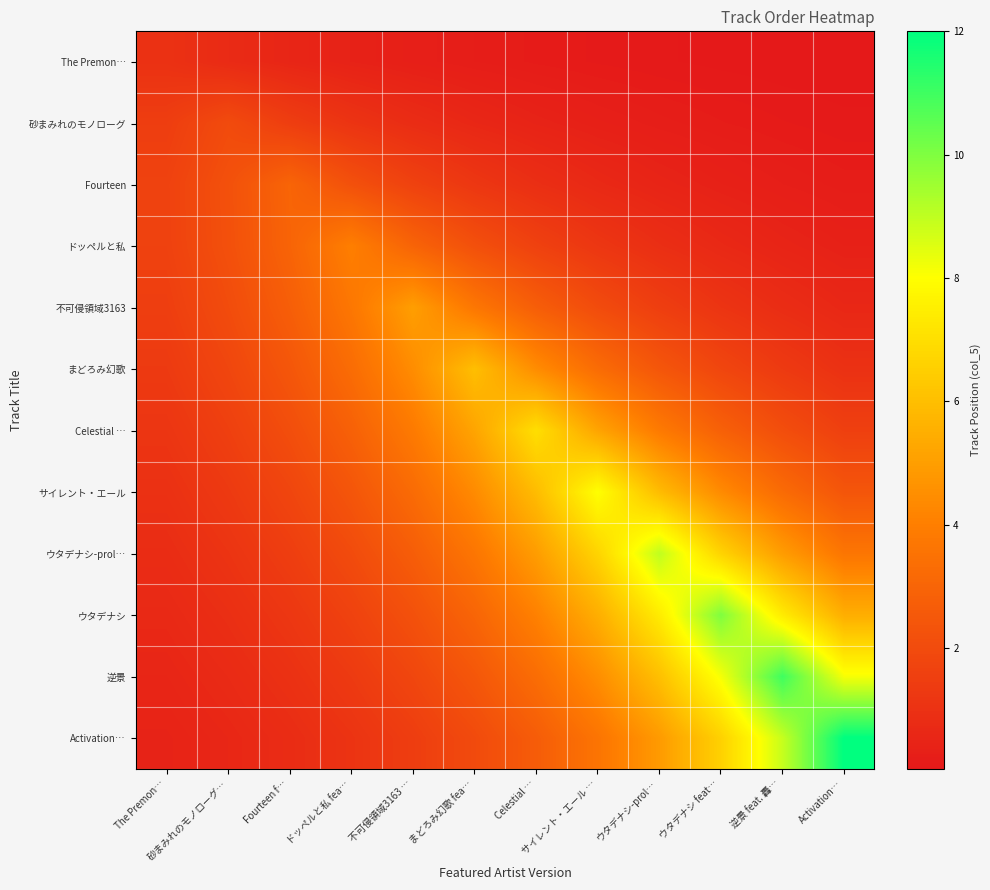

Reading left to right, extract all data points from this chart.

The Premon…: The Premon…=1.0	砂まみれのモノローグ…=0.7	Fourteen f…=0.5	ドッペルと私 fea…=0.4	不可侵領域3163 …=0.3	まどろみ幻歌 fea…=0.2	Celestial …=0.2	サイレント・エール …=0.1	ウタデナシ-prol…=0.1	ウタデナシ feat…=0.1	逆景 feat. 轟…=0.0	Activation…=0.0
砂まみれのモノローグ: The Premon…=1.5	砂まみれのモノローグ…=2.0	Fourteen f…=1.5	ドッペルと私 fea…=1.1	不可侵領域3163 …=0.8	まどろみ幻歌 fea…=0.6	Celestial …=0.4	サイレント・エール …=0.3	ウタデナシ-prol…=0.2	ウタデナシ feat…=0.2	逆景 feat. 轟…=0.1	Activation…=0.1
Fourteen: The Premon…=1.6	砂まみれのモノローグ…=2.2	Fourteen f…=3.0	ドッペルと私 fea…=2.2	不可侵領域3163 …=1.6	まどろみ幻歌 fea…=1.2	Celestial …=0.9	サイレント・エール …=0.7	ウタデナシ-prol…=0.5	ウタデナシ feat…=0.4	逆景 feat. 轟…=0.3	Activation…=0.2
ドッペルと私: The Premon…=1.6	砂まみれのモノローグ…=2.2	Fourteen f…=3.0	ドッペルと私 fea…=4.0	不可侵領域3163 …=3.0	まどろみ幻歌 fea…=2.2	Celestial …=1.6	サイレント・エール …=1.2	ウタデナシ-prol…=0.9	ウタデナシ feat…=0.7	逆景 feat. 轟…=0.5	Activation…=0.4
不可侵領域3163: The Premon…=1.5	砂まみれのモノローグ…=2.0	Fourteen f…=2.7	ドッペルと私 fea…=3.7	不可侵領域3163 …=5.0	まどろみ幻歌 fea…=3.7	Celestial …=2.7	サイレント・エール …=2.0	ウタデナシ-prol…=1.5	ウタデナシ feat…=1.1	逆景 feat. 轟…=0.8	Activation…=0.6
まどろみ幻歌: The Premon…=1.3	砂まみれのモノローグ…=1.8	Fourteen f…=2.4	ドッペルと私 fea…=3.3	不可侵領域3163 …=4.4	まどろみ幻歌 fea…=6.0	Celestial …=4.4	サイレント・エール …=3.3	ウタデナシ-prol…=2.4	ウタデナシ feat…=1.8	逆景 feat. 轟…=1.3	Activation…=1.0
Celestial …: The Premon…=1.2	砂まみれのモノローグ…=1.6	Fourteen f…=2.1	ドッペルと私 fea…=2.8	不可侵領域3163 …=3.8	まどろみ幻歌 fea…=5.2	Celestial …=7.0	サイレント・エール …=5.2	ウタデナシ-prol…=3.8	ウタデナシ feat…=2.8	逆景 feat. 轟…=2.1	Activation…=1.6
サイレント・エール: The Premon…=1.0	砂まみれのモノローグ…=1.3	Fourteen f…=1.8	ドッペルと私 fea…=2.4	不可侵領域3163 …=3.3	まどろみ幻歌 fea…=4.4	Celestial …=5.9	サイレント・エール …=8.0	ウタデナシ-prol…=5.9	ウタデナシ feat…=4.4	逆景 feat. 轟…=3.3	Activation…=2.4
ウタデナシ-prol…: The Premon…=0.8	砂まみれのモノローグ…=1.1	Fourteen f…=1.5	ドッペルと私 fea…=2.0	不可侵領域3163 …=2.7	まどろみ幻歌 fea…=3.7	Celestial …=4.9	サイレント・エール …=6.7	ウタデナシ-prol…=9.0	ウタデナシ feat…=6.7	逆景 feat. 轟…=4.9	Activation…=3.7
ウタデナシ: The Premon…=0.7	砂まみれのモノローグ…=0.9	Fourteen f…=1.2	ドッペルと私 fea…=1.7	不可侵領域3163 …=2.2	まどろみ幻歌 fea…=3.0	Celestial …=4.1	サイレント・エール …=5.5	ウタデナシ-prol…=7.4	ウタデナシ feat…=10.0	逆景 feat. 轟…=7.4	Activation…=5.5
逆景: The Premon…=0.5	砂まみれのモノローグ…=0.7	Fourteen f…=1.0	ドッペルと私 fea…=1.3	不可侵領域3163 …=1.8	まどろみ幻歌 fea…=2.5	Celestial …=3.3	サイレント・エール …=4.5	ウタデナシ-prol…=6.0	ウタデナシ feat…=8.1	逆景 feat. 轟…=11.0	Activation…=8.1
Activation…: The Premon…=0.4	砂まみれのモノローグ…=0.6	Fourteen f…=0.8	ドッペルと私 fea…=1.1	不可侵領域3163 …=1.5	まどろみ幻歌 fea…=2.0	Celestial …=2.7	サイレント・エール …=3.6	ウタデナシ-prol…=4.9	ウタデナシ feat…=6.6	逆景 feat. 轟…=8.9	Activation…=12.0